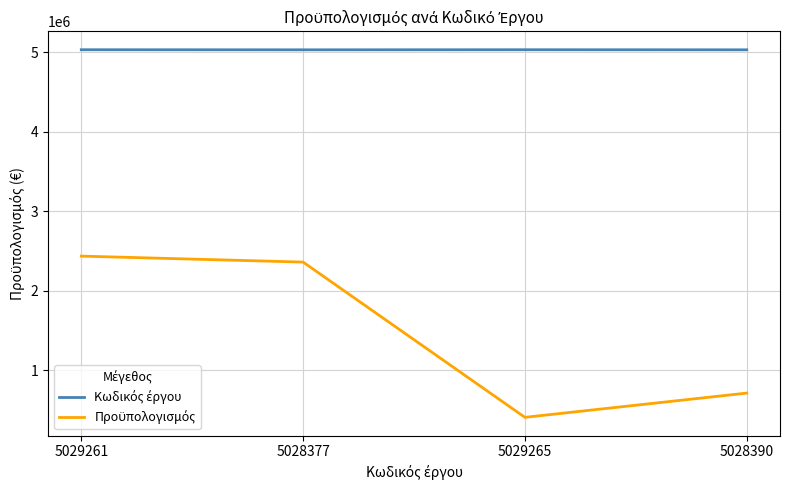

What is the total value across all series at 5028377?

7388812.0